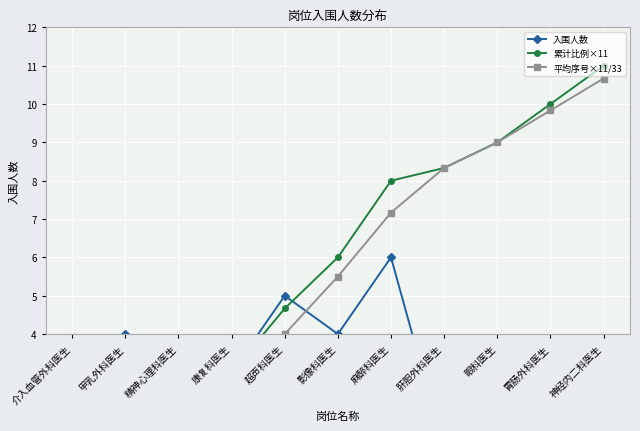

Between 康复科医生 and 肝胆外科医生, which series saw the biggest shift?

平均序号×11/33